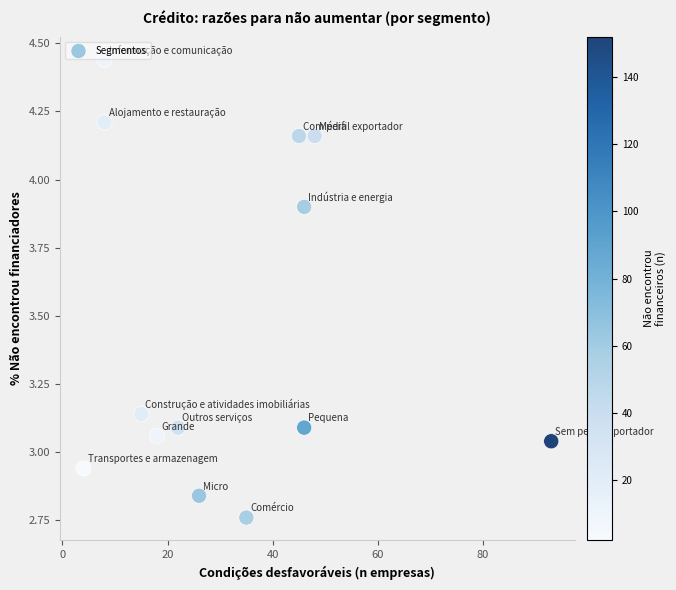

What is the range of X values (max minus min)?

89.0